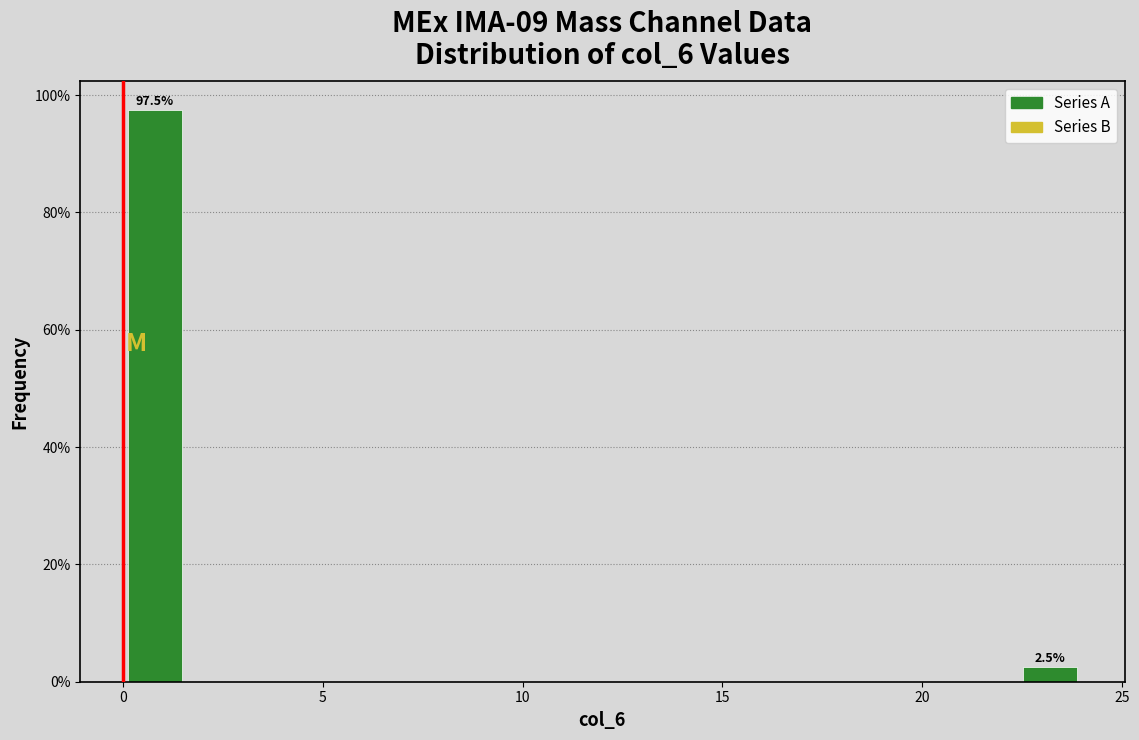

Read against the x-axis, roughly where is the centre of the tallest bar?

1.0